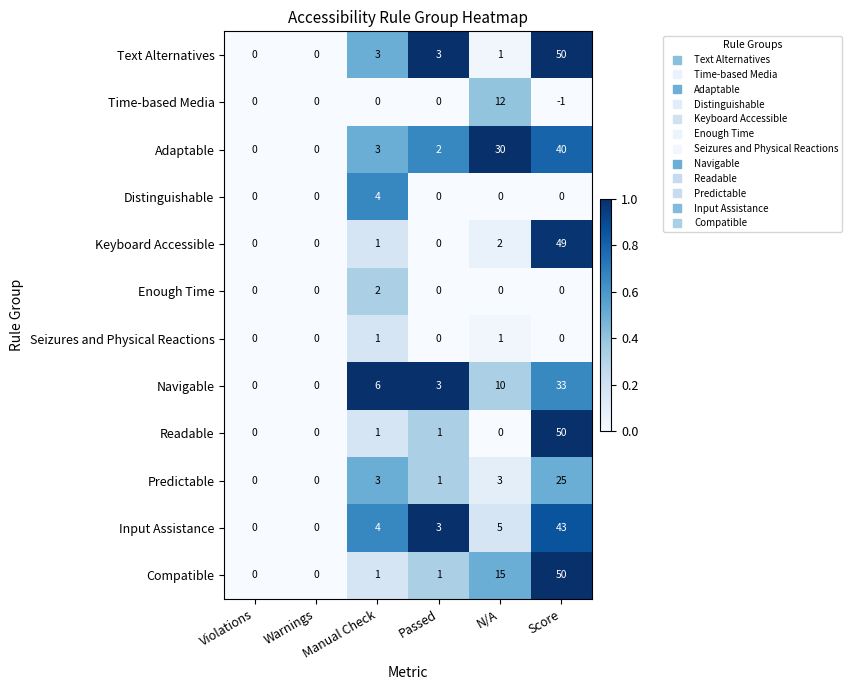

The value of Enough Time at Passed is 1. True or false?

False